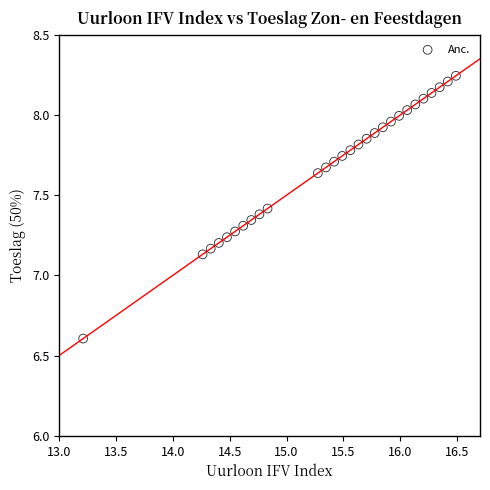

What is the range of Y values (max minus min)?

1.6